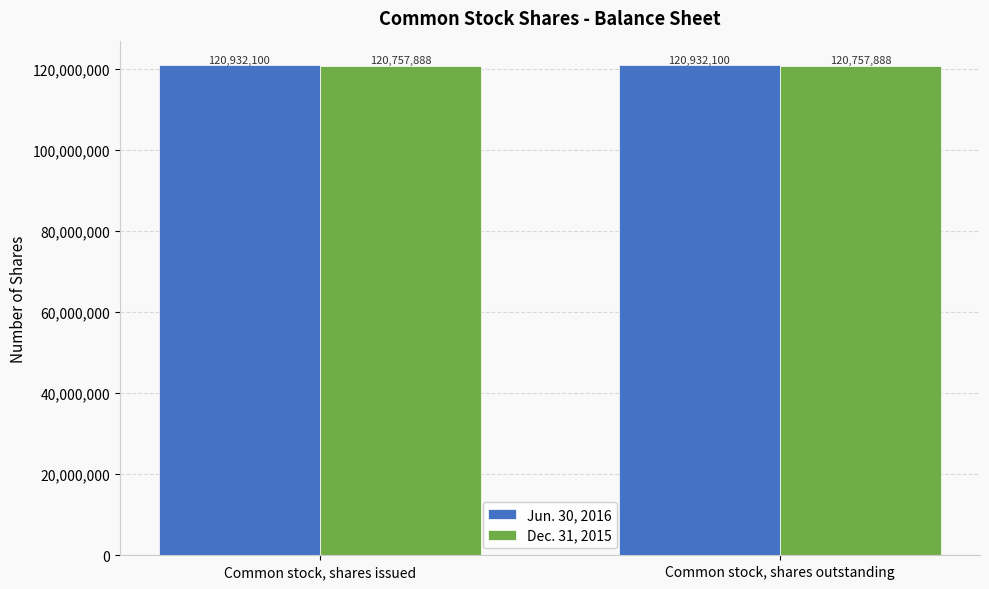

Reading left to right, list all the values displayed in this chart.

Jun. 30, 2016: Common stock, shares issued=120932100	Common stock, shares outstanding=120932100
Dec. 31, 2015: Common stock, shares issued=120757888	Common stock, shares outstanding=120757888